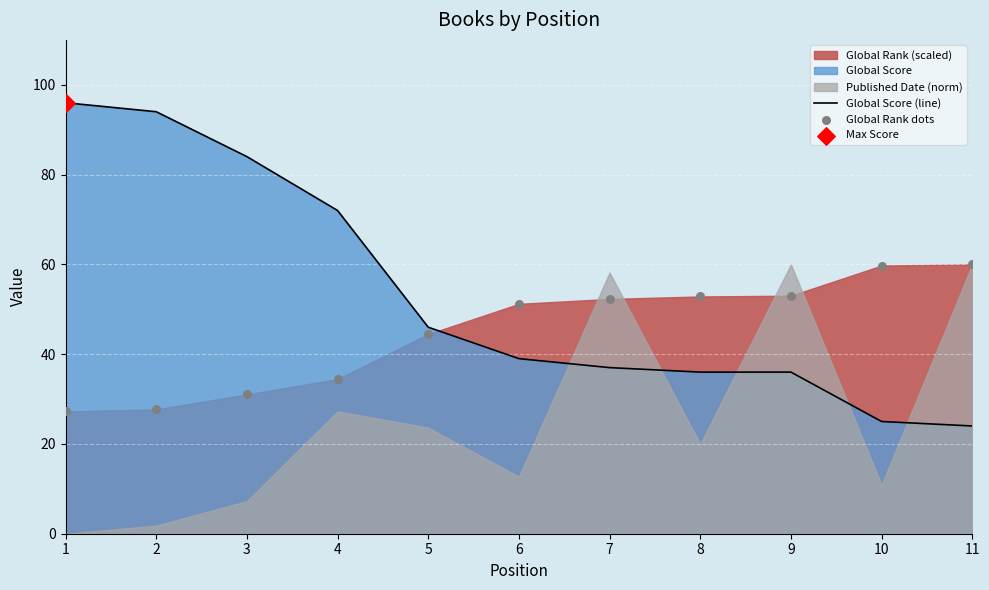

At which category is the sum across all series the highest?

1